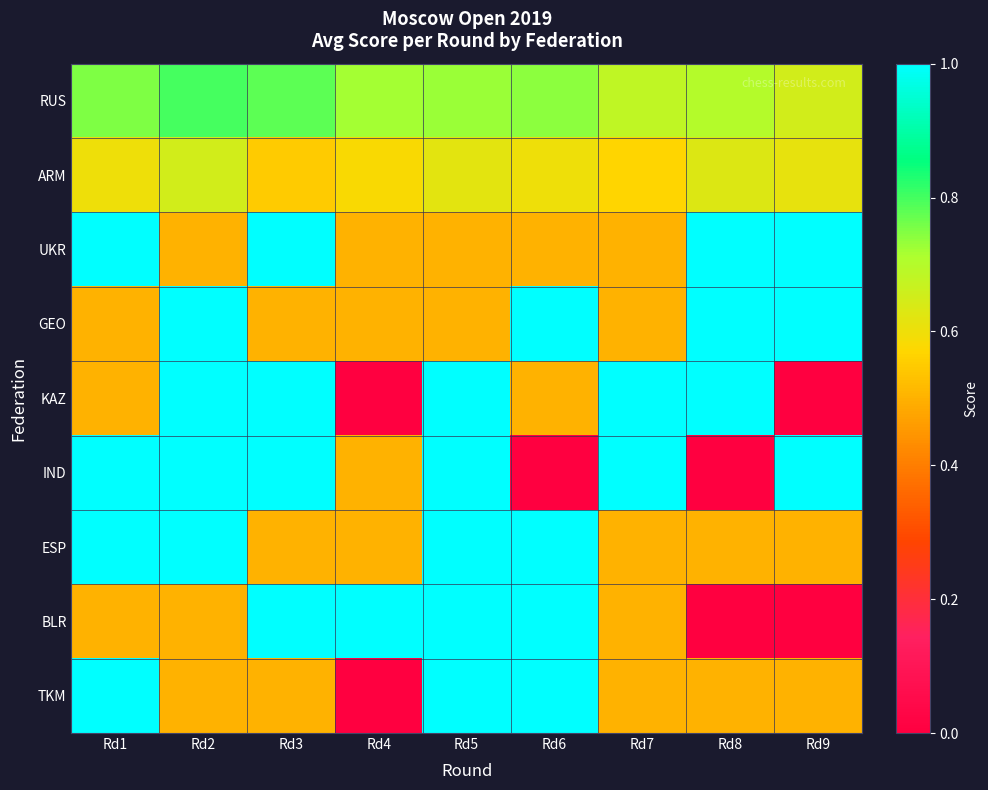

Reading left to right, what are all the values shown in this chart?

RUS: Rd1=0.8	Rd2=0.8	Rd3=0.8	Rd4=0.7	Rd5=0.7	Rd6=0.7	Rd7=0.7	Rd8=0.7	Rd9=0.7
ARM: Rd1=0.6	Rd2=0.7	Rd3=0.6	Rd4=0.6	Rd5=0.6	Rd6=0.6	Rd7=0.6	Rd8=0.6	Rd9=0.6
UKR: Rd1=1.0	Rd2=0.5	Rd3=1.0	Rd4=0.5	Rd5=0.5	Rd6=0.5	Rd7=0.5	Rd8=1.0	Rd9=1.0
GEO: Rd1=0.5	Rd2=1.0	Rd3=0.5	Rd4=0.5	Rd5=0.5	Rd6=1.0	Rd7=0.5	Rd8=1.0	Rd9=1.0
KAZ: Rd1=0.5	Rd2=1.0	Rd3=1.0	Rd4=0.0	Rd5=1.0	Rd6=0.5	Rd7=1.0	Rd8=1.0	Rd9=0.0
IND: Rd1=1.0	Rd2=1.0	Rd3=1.0	Rd4=0.5	Rd5=1.0	Rd6=0.0	Rd7=1.0	Rd8=0.0	Rd9=1.0
ESP: Rd1=1.0	Rd2=1.0	Rd3=0.5	Rd4=0.5	Rd5=1.0	Rd6=1.0	Rd7=0.5	Rd8=0.5	Rd9=0.5
BLR: Rd1=0.5	Rd2=0.5	Rd3=1.0	Rd4=1.0	Rd5=1.0	Rd6=1.0	Rd7=0.5	Rd8=0.0	Rd9=0.0
TKM: Rd1=1.0	Rd2=0.5	Rd3=0.5	Rd4=0.0	Rd5=1.0	Rd6=1.0	Rd7=0.5	Rd8=0.5	Rd9=0.5